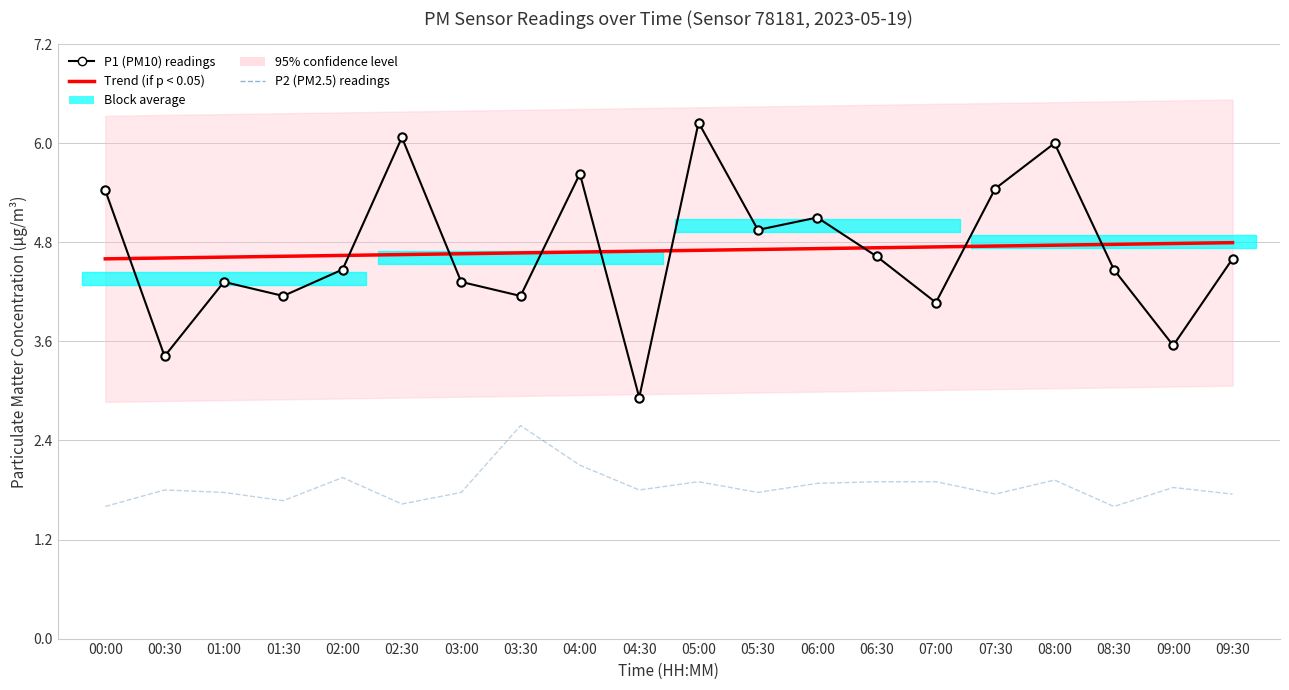

At 07:00, list the series in order from largest to smallest.

Trend (P1), P1 (PM10) readings, P2 (PM2.5) readings